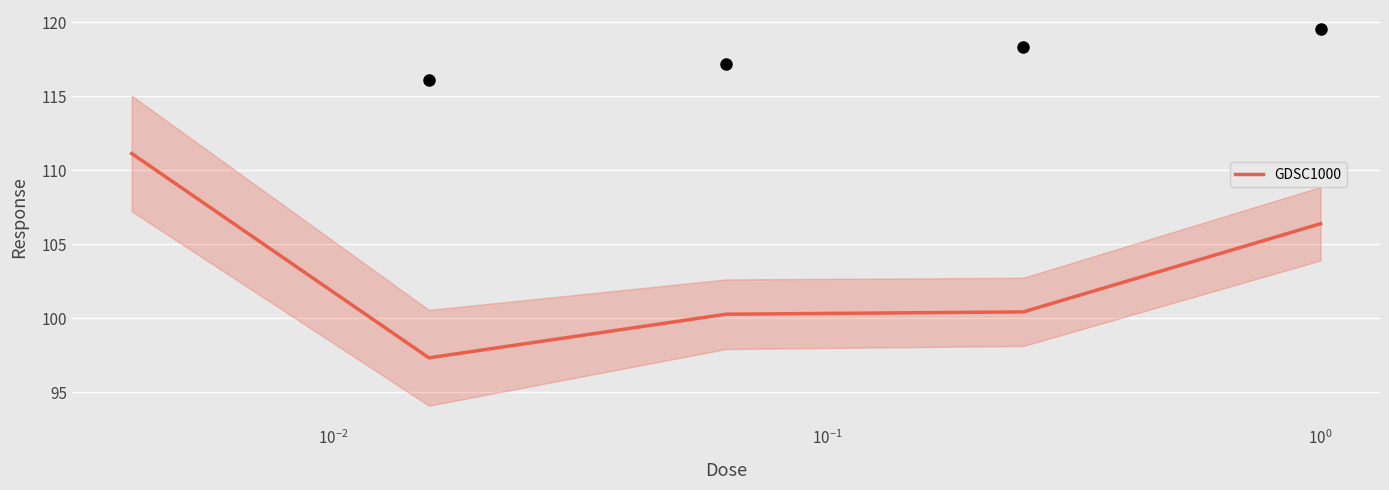

What is the highest value of the GDSC1000 series?

111.1